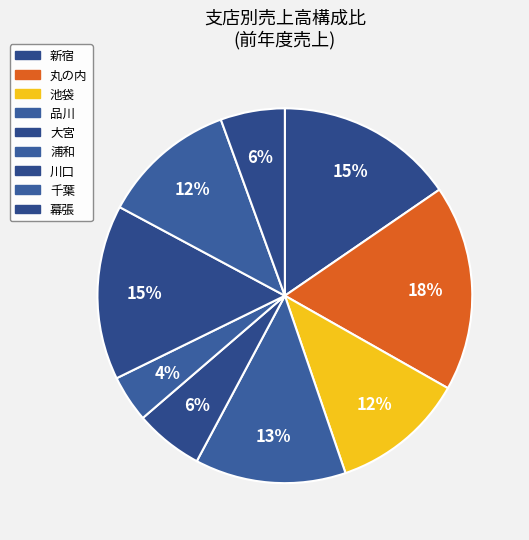

To the nearest percent, what is the average slice percentage?

11%